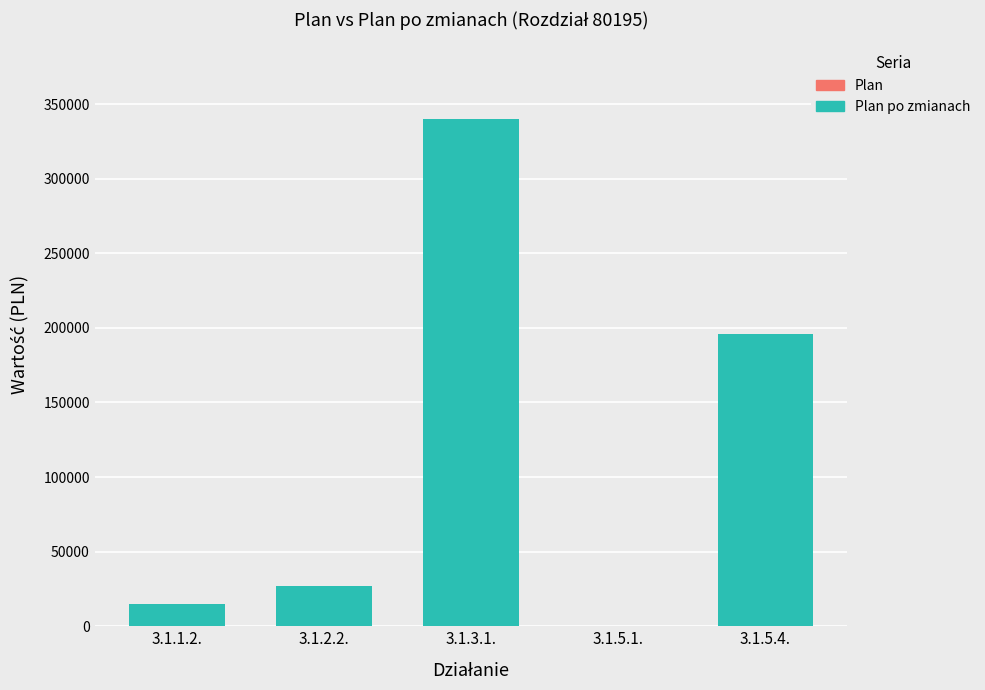

Reading left to right, what are all the values shown in this chart?

Plan po zmianach: 3.1.1.2.=15178.4	3.1.2.2.=26710.0	3.1.3.1.=340149.8	3.1.5.1.=300.0	3.1.5.4.=195775.9
Plan: 3.1.1.2.=0.0	3.1.2.2.=0.0	3.1.3.1.=27.3	3.1.5.1.=0.0	3.1.5.4.=-27.3